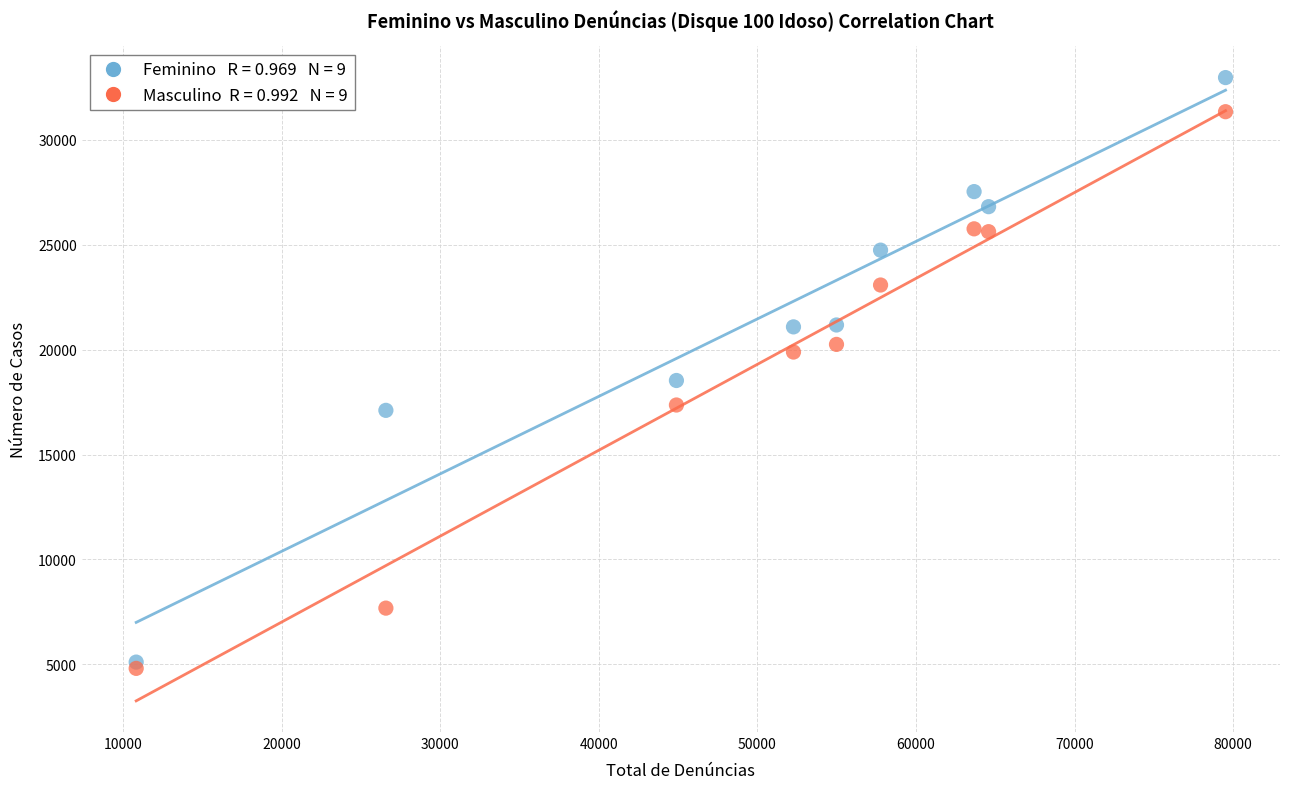

Across all series, what Y value is closest to 18888?

18530